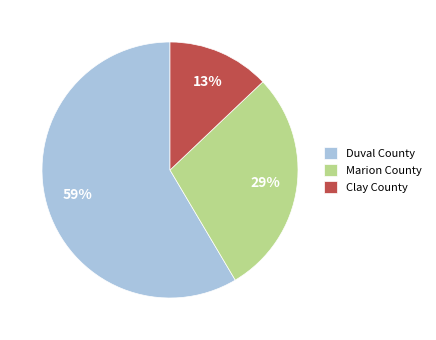

Does Marion County represent more than half of the total?

No